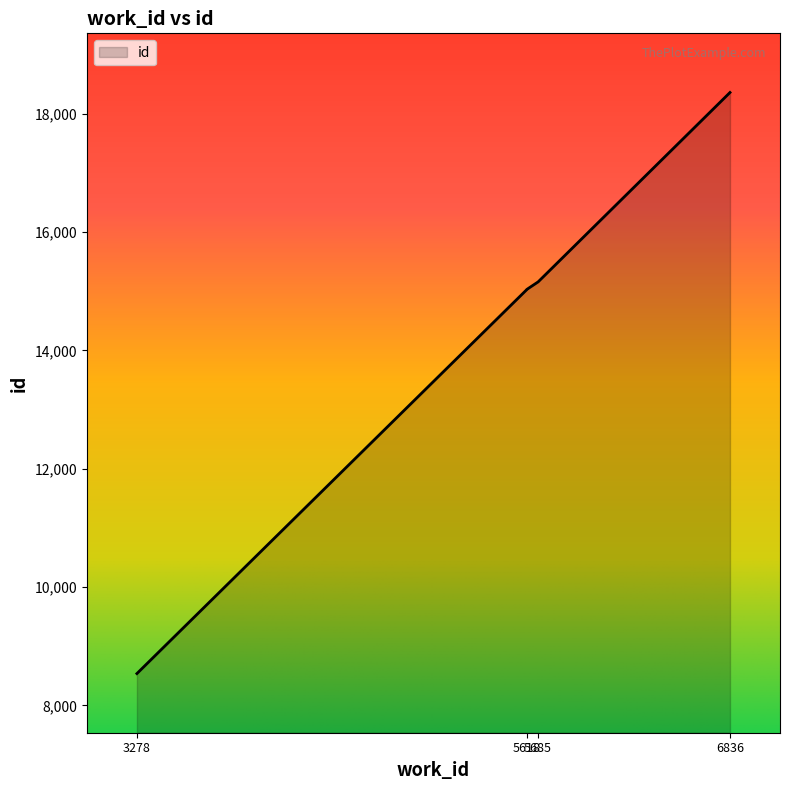

What is the change in value from 5618 to 5685?

+128